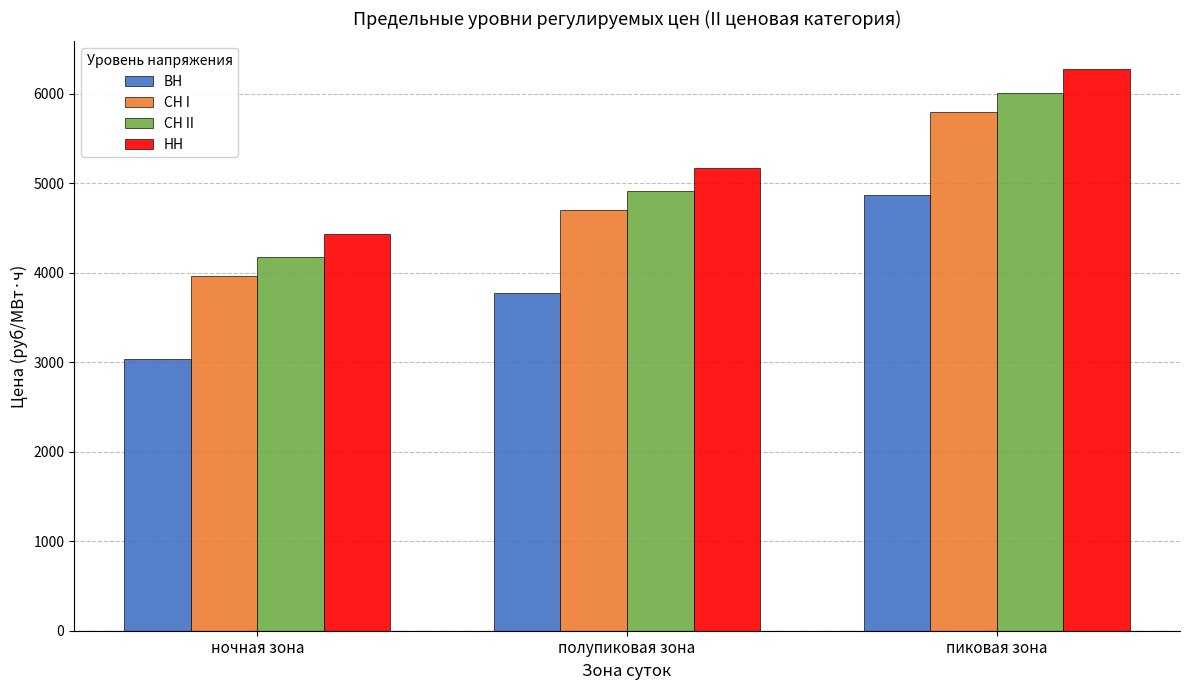

The value of СН II at пиковая зона is 1577.1. True or false?

False